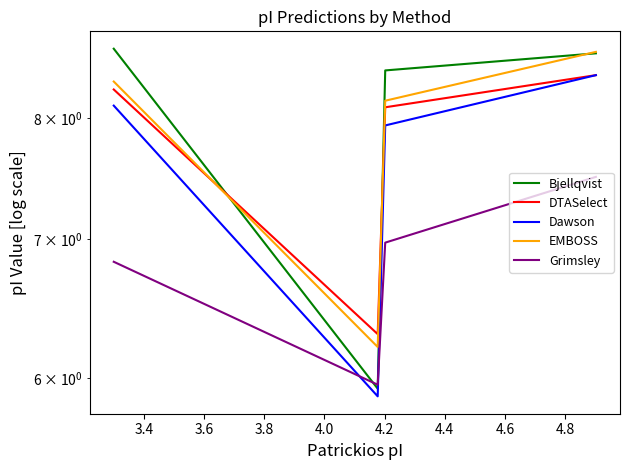

How many interior local valleys does the EMBOSS series have?

1